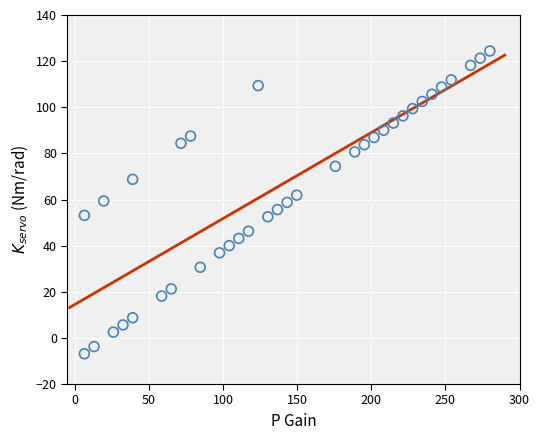

What is the range of X values (max minus min)?

273.5